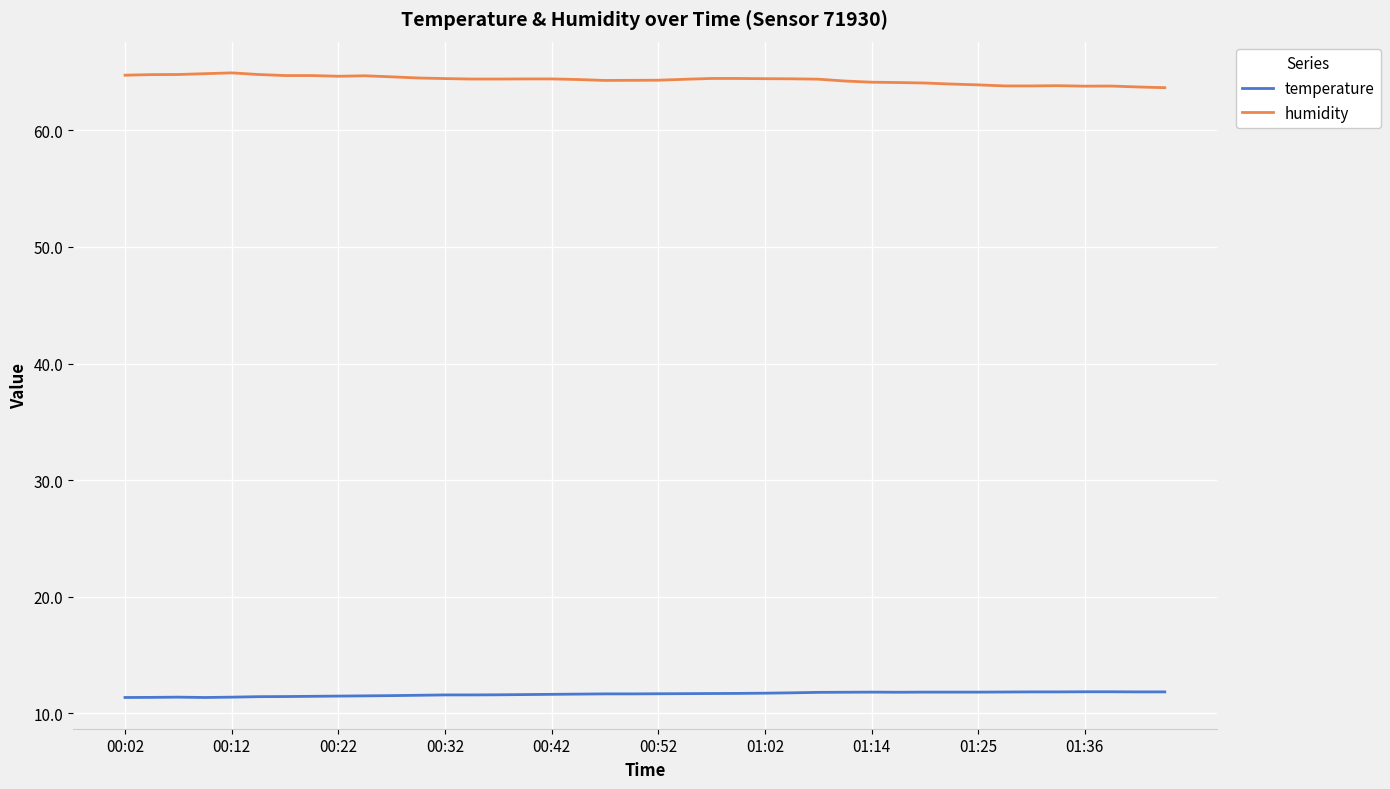

Rank the series by their average value, from highest to lowest.

humidity, temperature